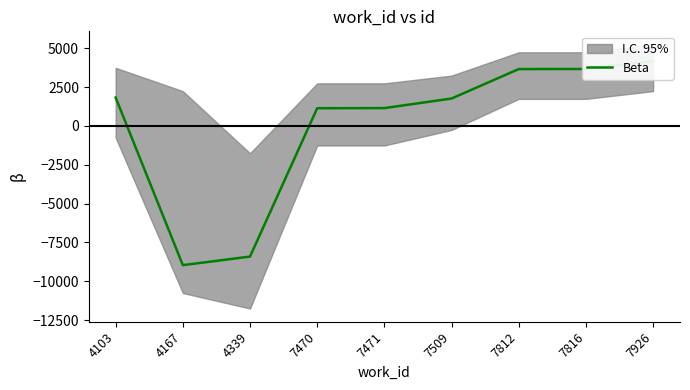

Reading left to right, list all the values displayed in this chart.

4103=1825.3	4167=-8964.7	4339=-8412.7	7470=1140.3	7471=1148.3	7509=1764.3	7812=3662.3	7816=3666.3	7926=4170.3